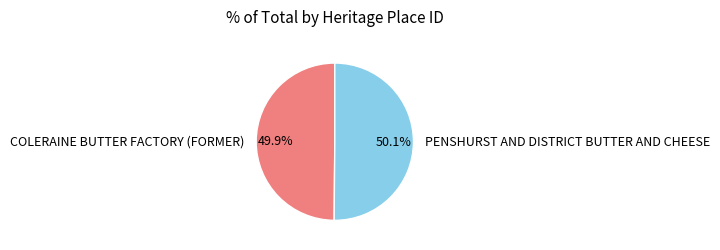

Is it true that COLERAINE BUTTER FACTORY (FORMER) is 50% of the pie?

True